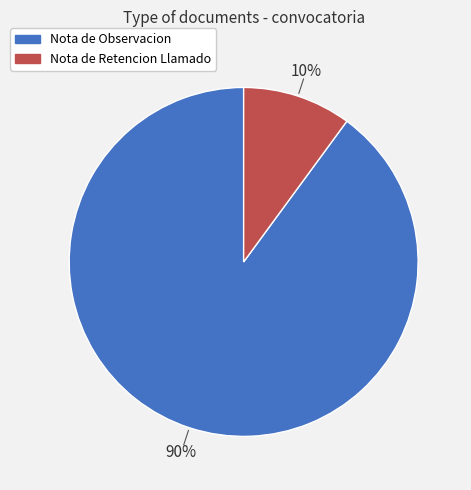

What percentage is the Nota de Observacion slice, to the nearest percent?

90%